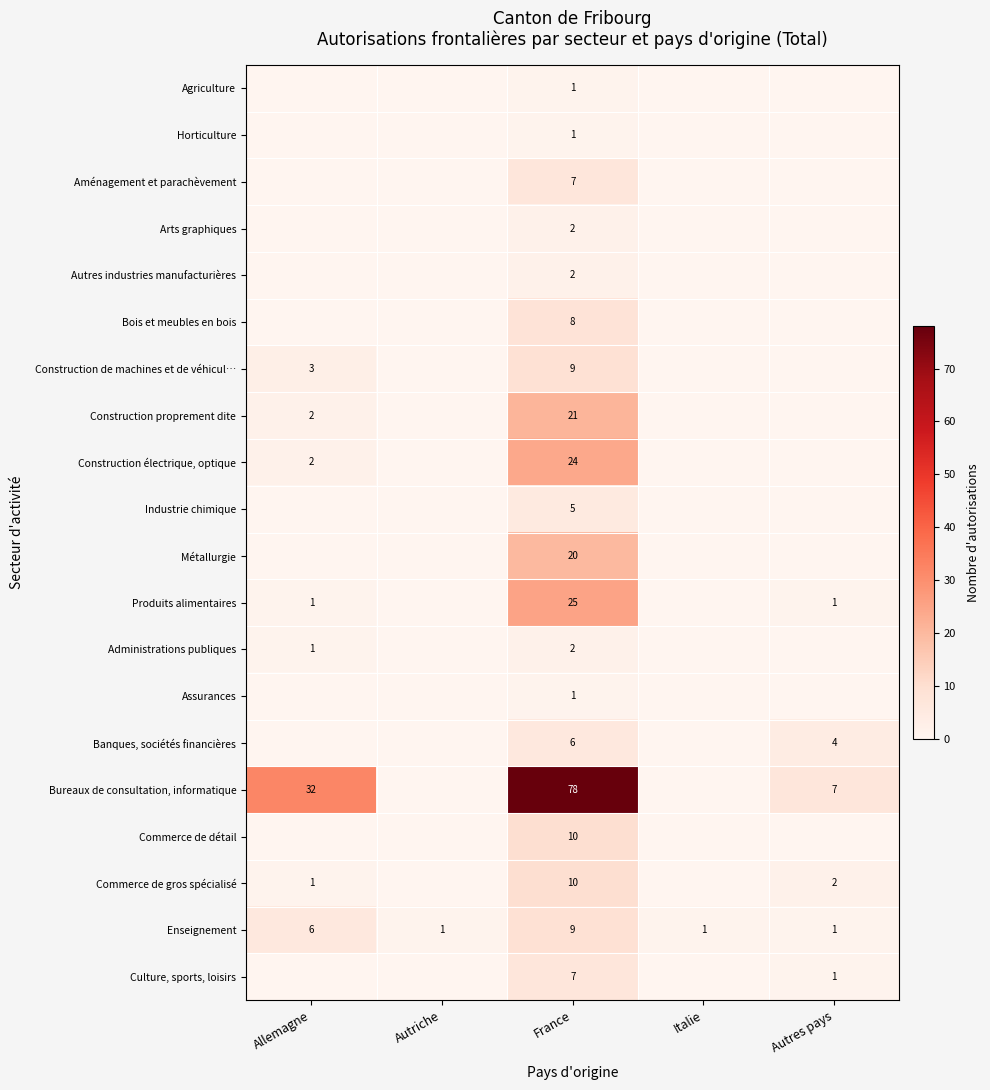

What is the spread (max minus min) of values at Autriche?

1